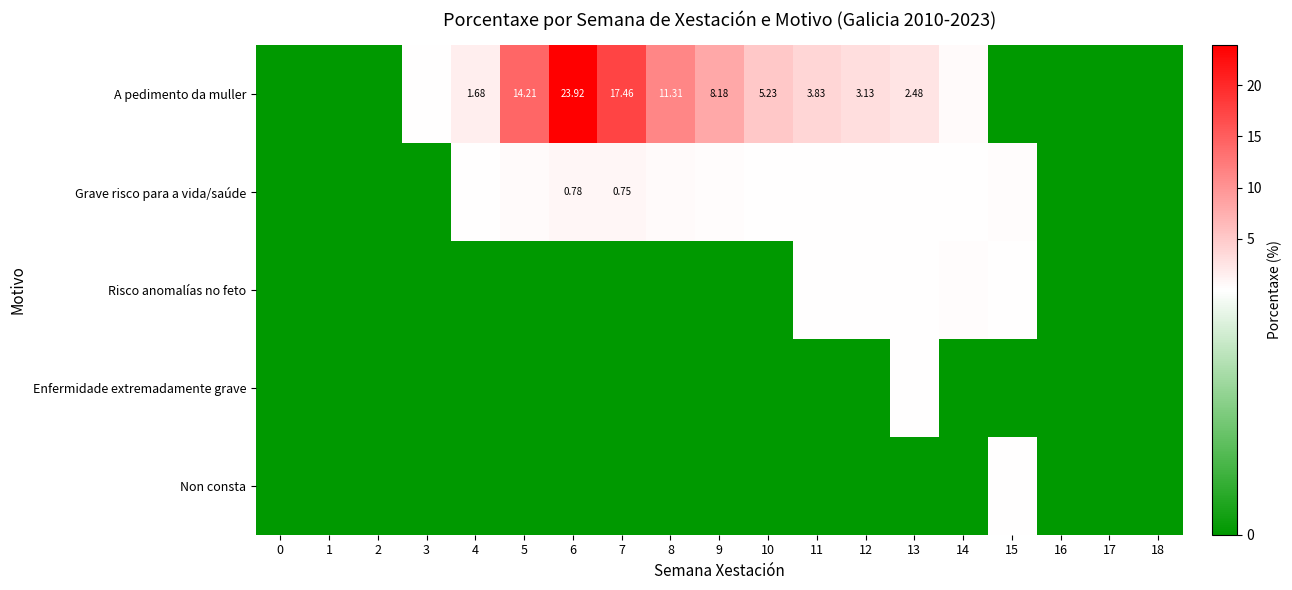

What is the average value of the A pedimento da muller series?

4.8